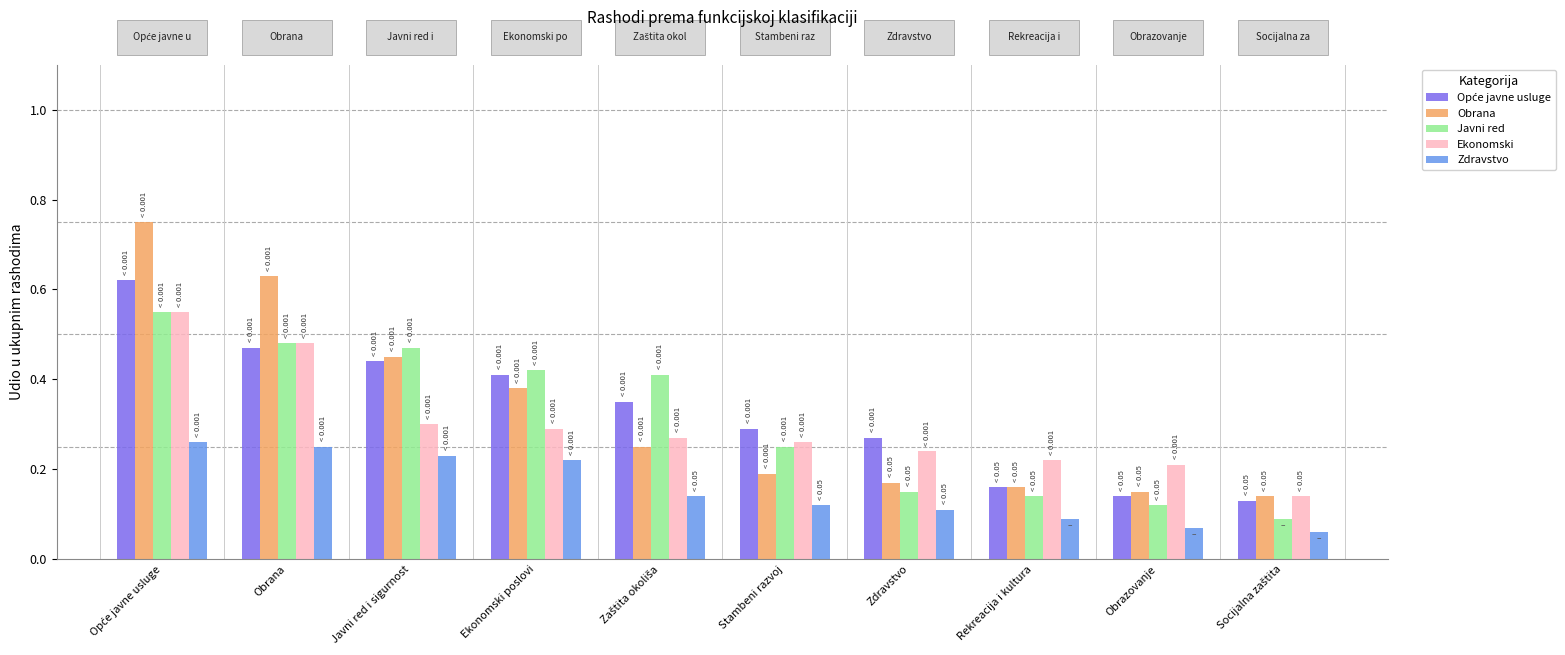

Count the number of categories in the chart.

10